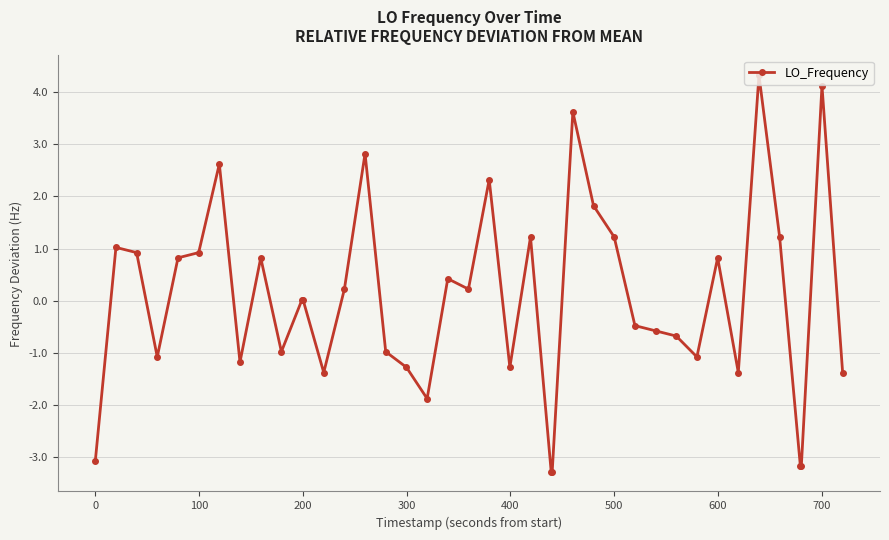

Count the number of data series in this chart.

1